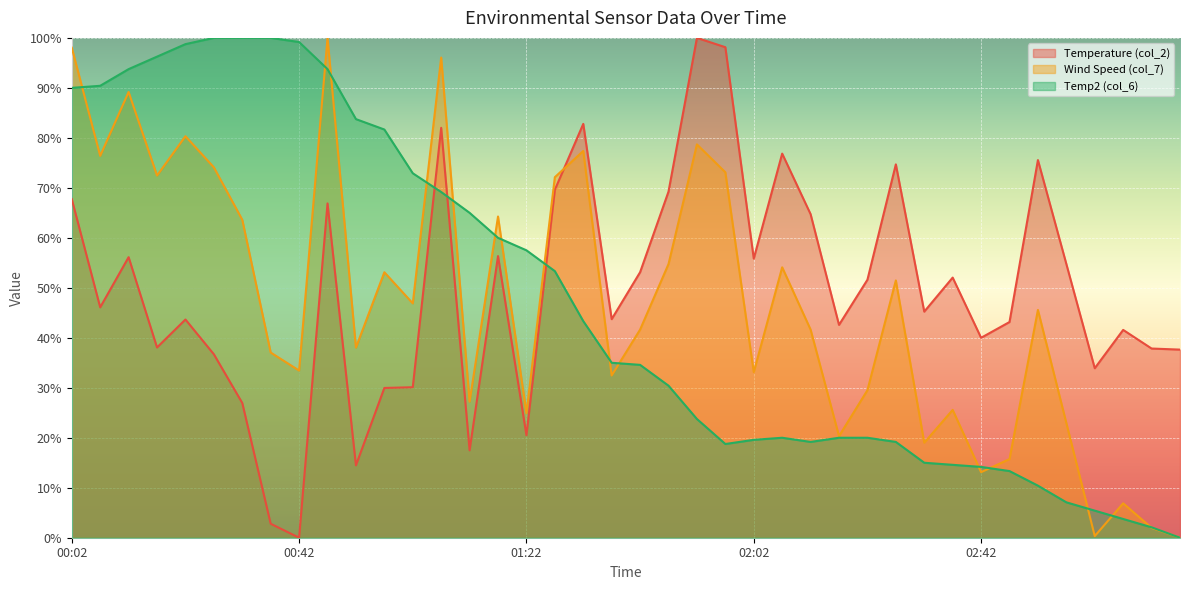

What is the total value across all series at 01:22?

102.9